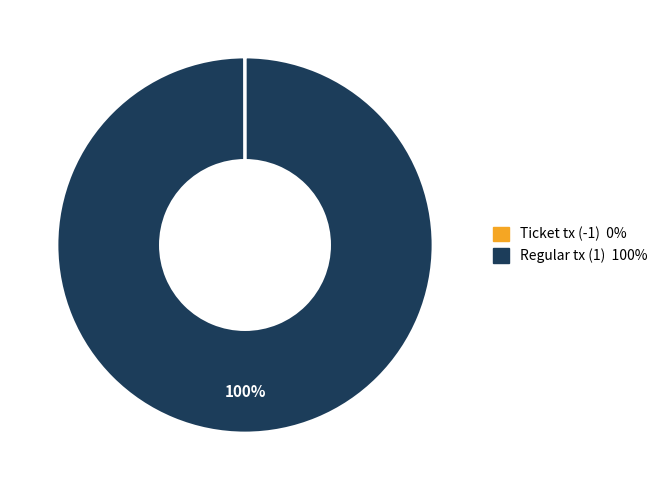

The Regular tx (1) slice represents 86% of the pie. True or false?

False